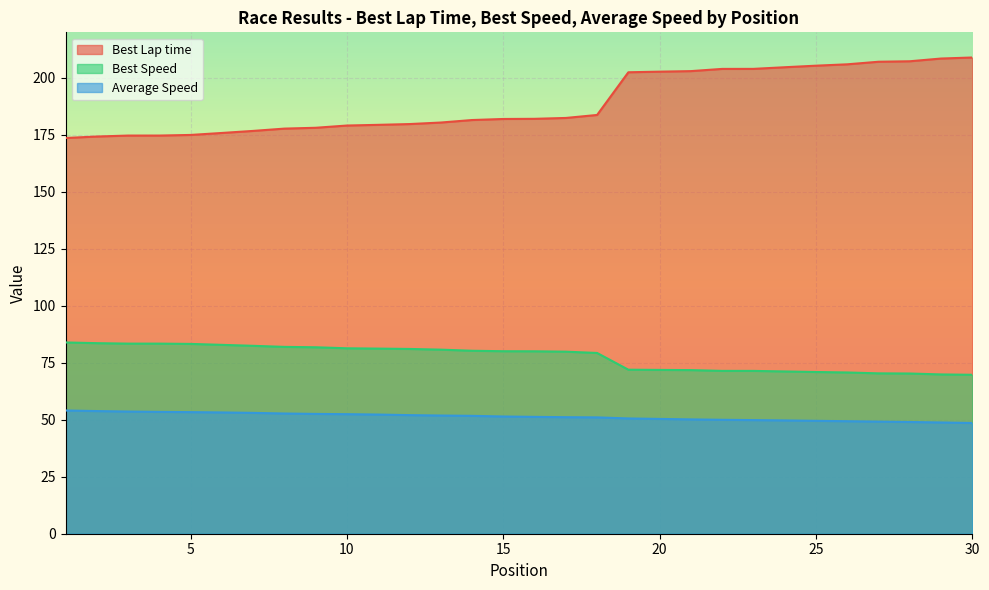

What is the sum of the Best Lap time values at 18 and 29?

392.2